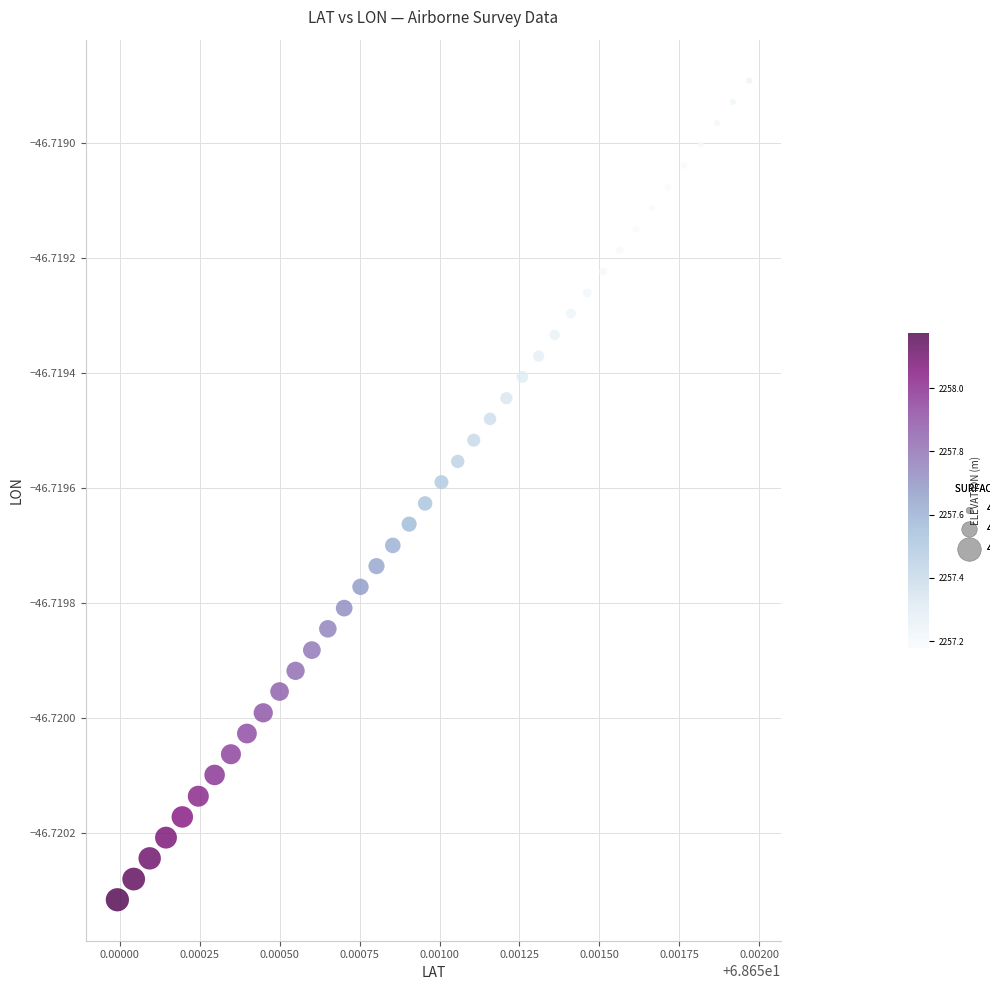

Count the number of points in this scatter plot.

40